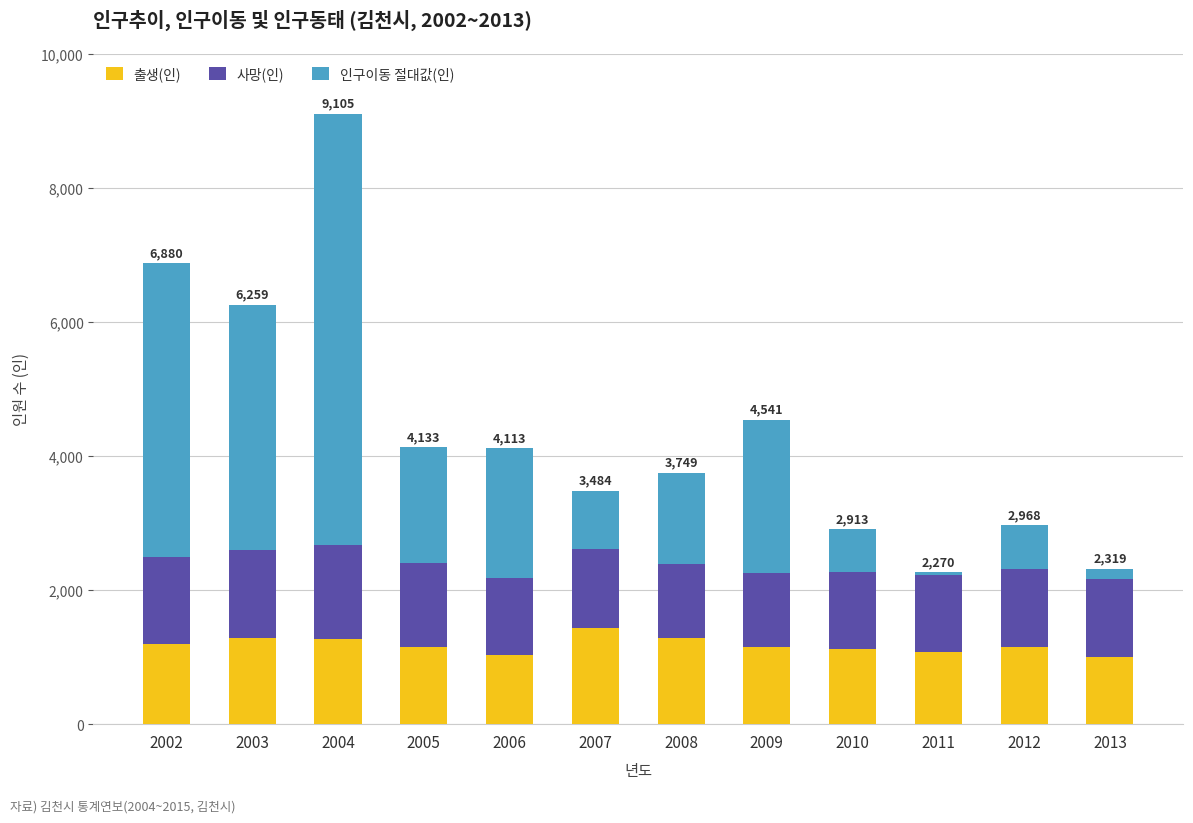

At which category is the sum across all series the highest?

2004